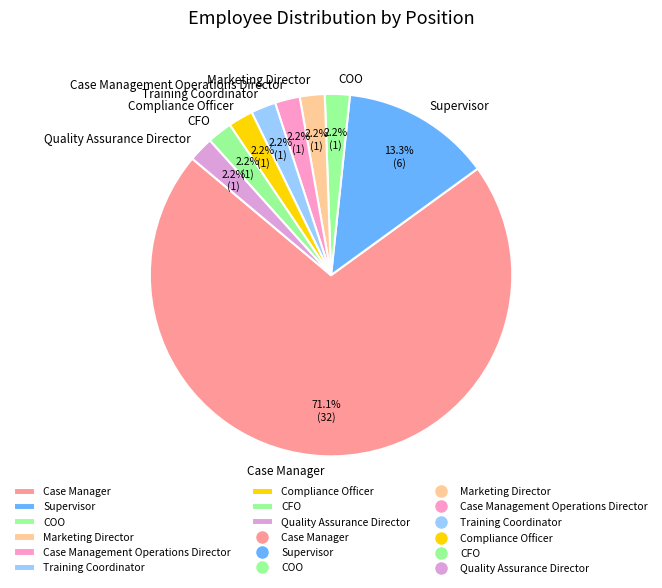

How many slices are in this pie chart?

9